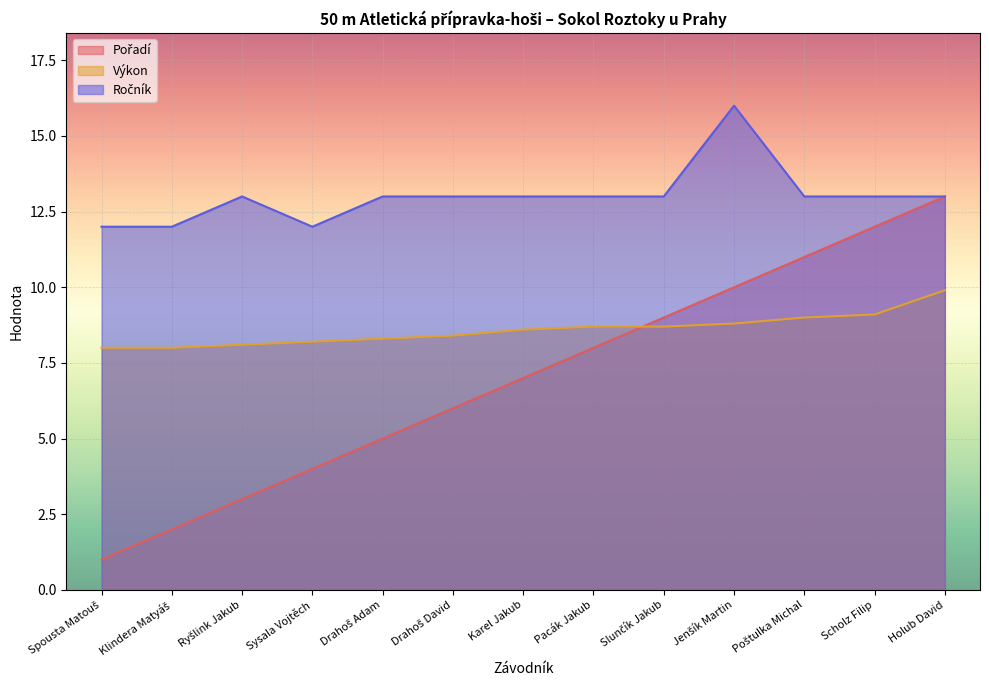

In Ročník, how many points are higher than both neighbors (excluding endpoints)?

2